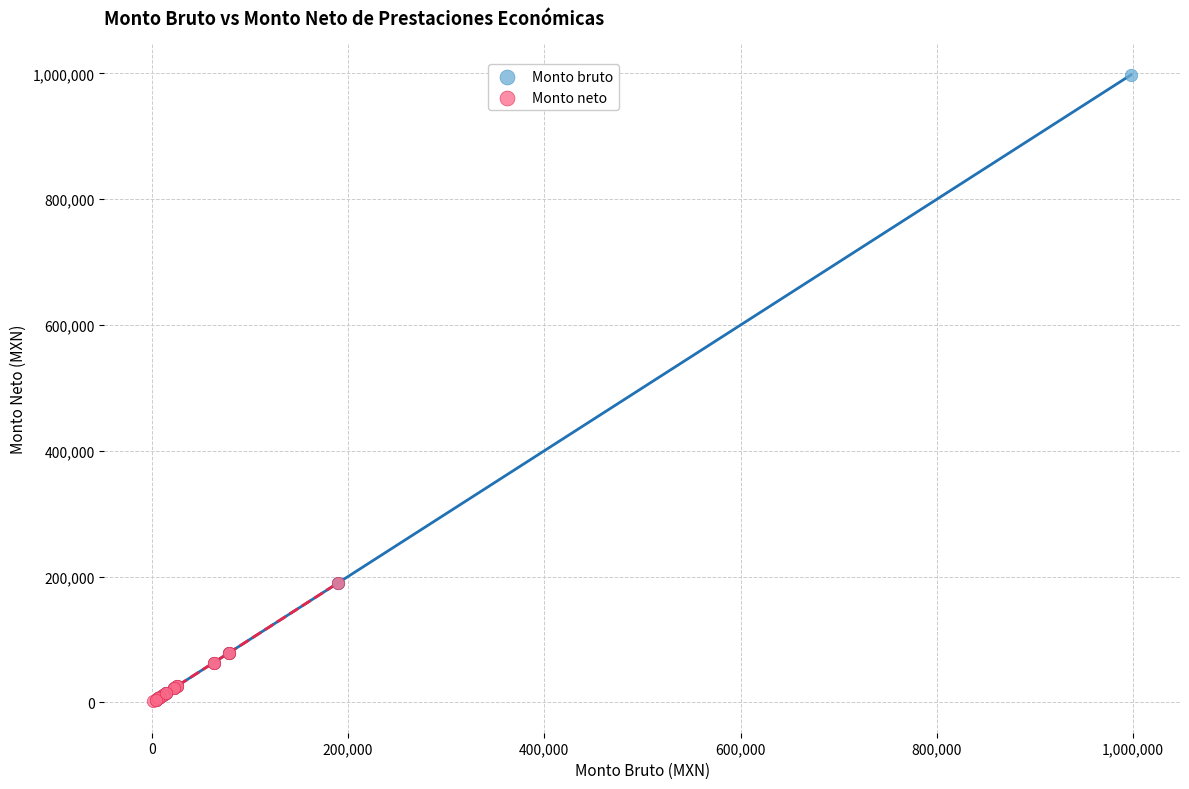

Which series has the widest spread of Y values?

Monto bruto